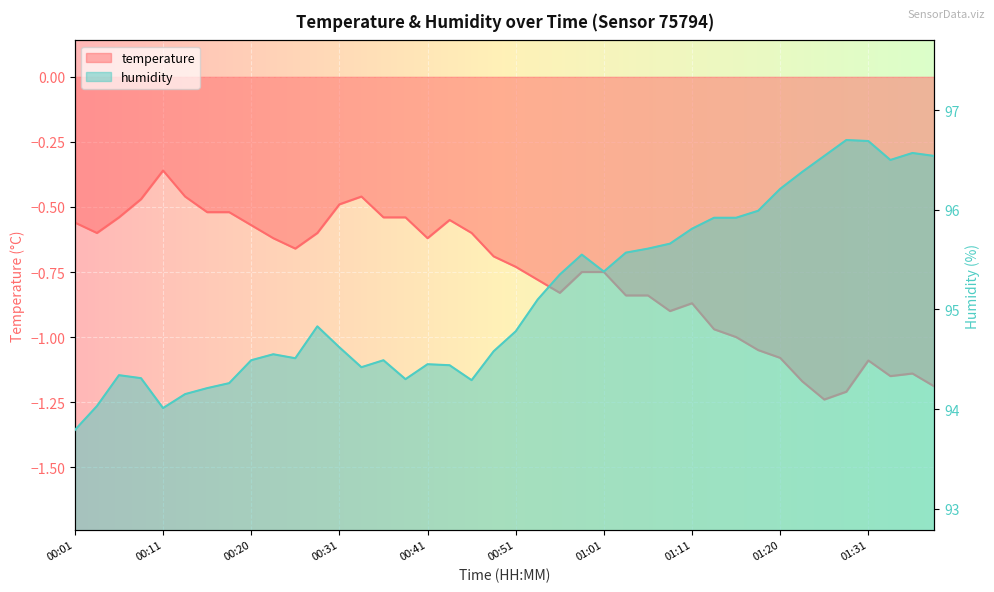

True or false: humidity has a value of 159.7 at 00:08.

False